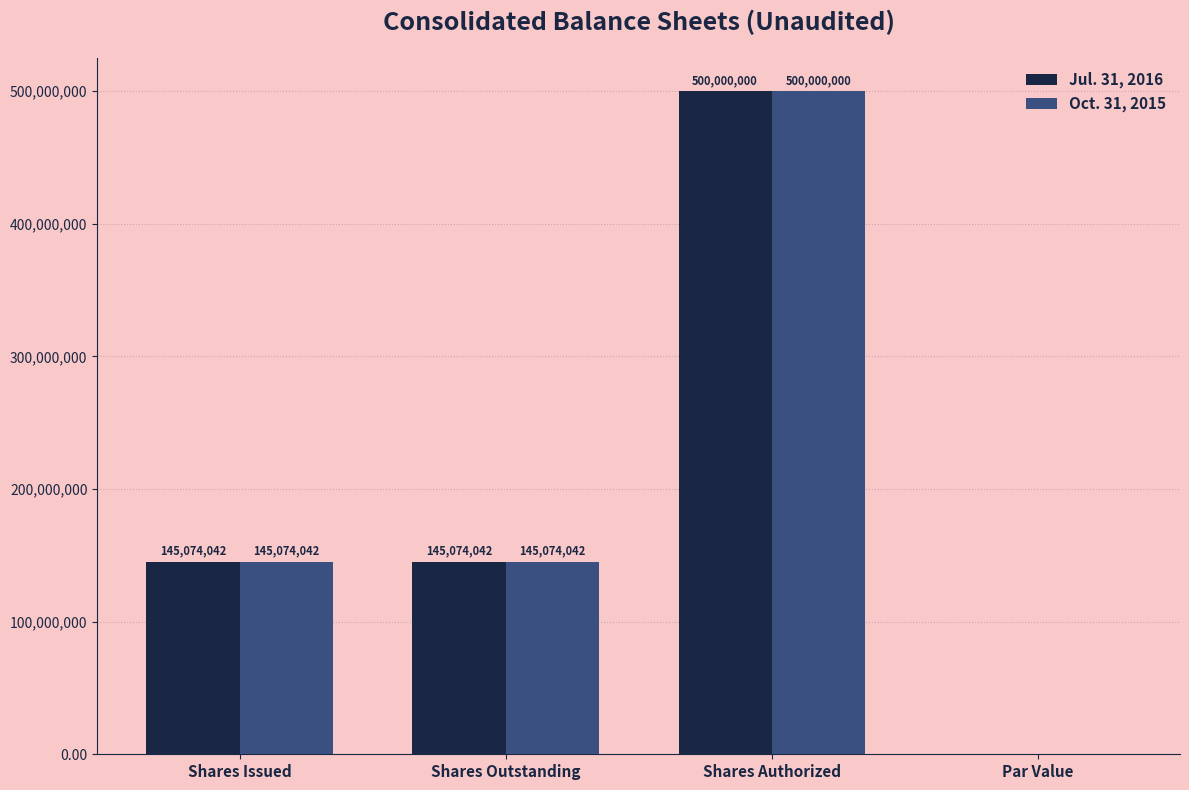

What is the sum of all Oct. 31, 2015 values?

790148084.0